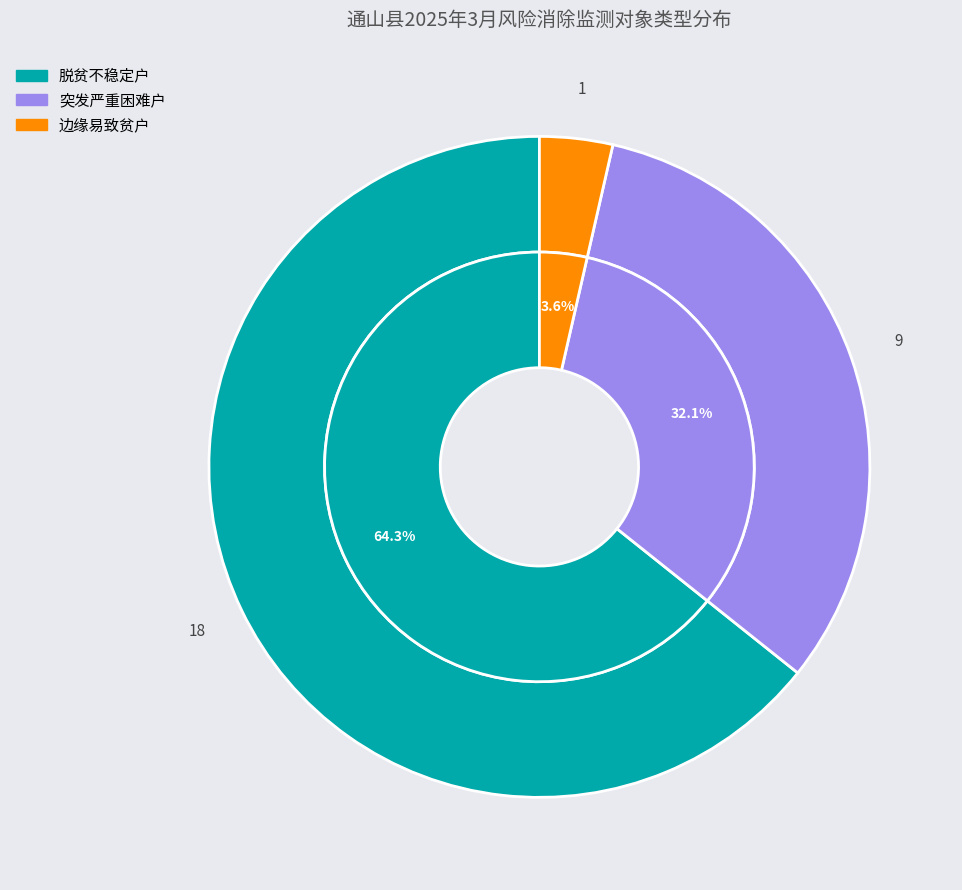

What is the largest slice in the pie chart?

脱贫不稳定户